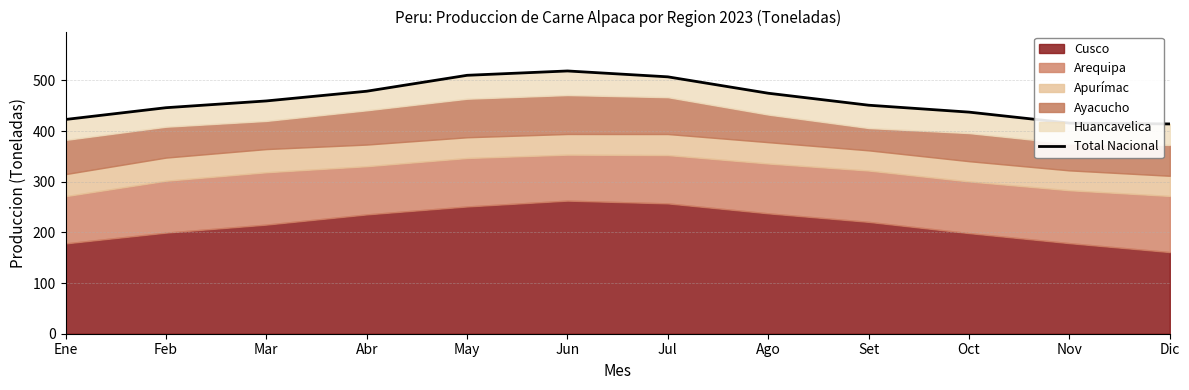

What is the value of the 2nd point from the left?

446.1